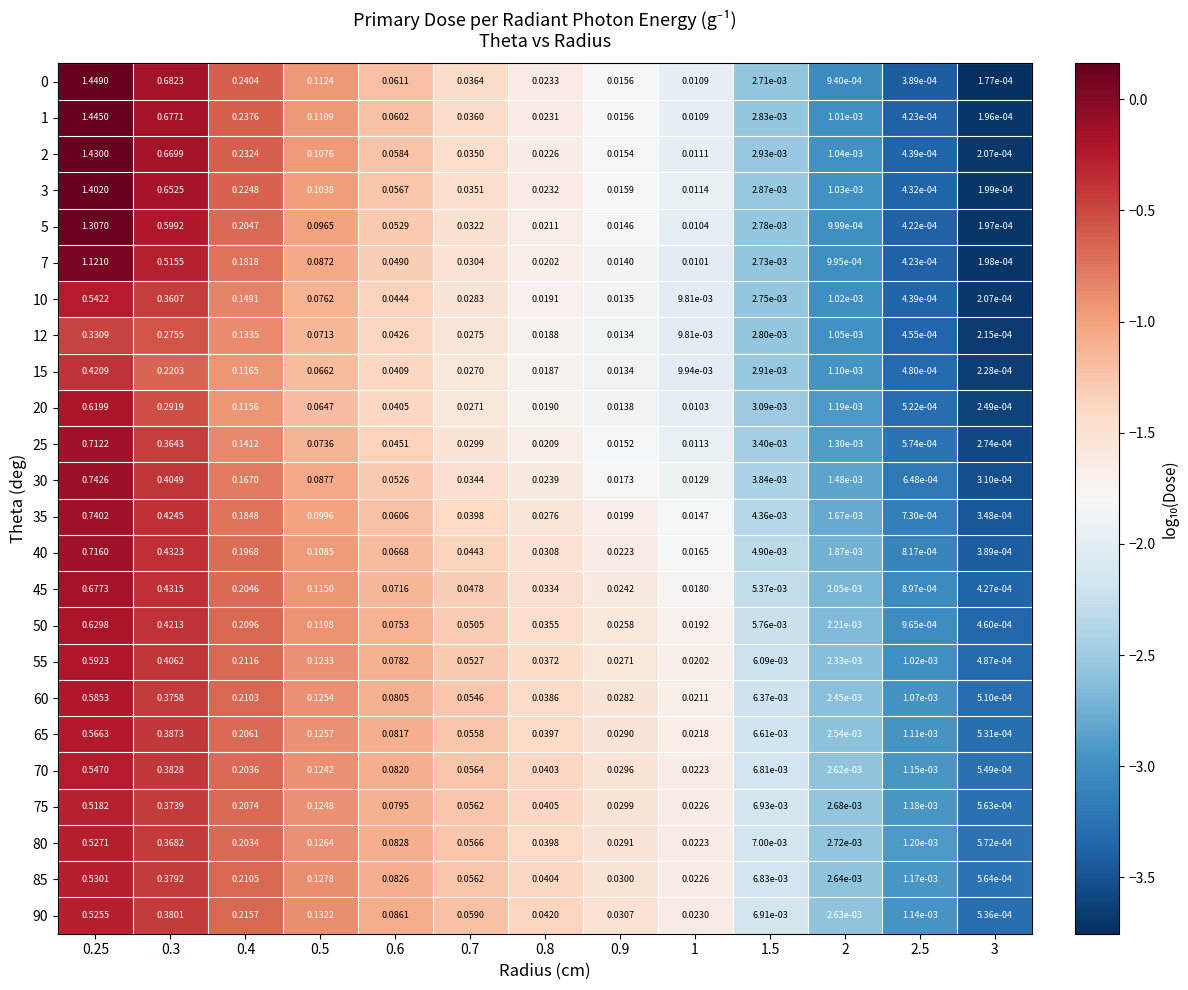

Is the value of 15 at 0.3 greater than the value of 55 at 0.6?

Yes